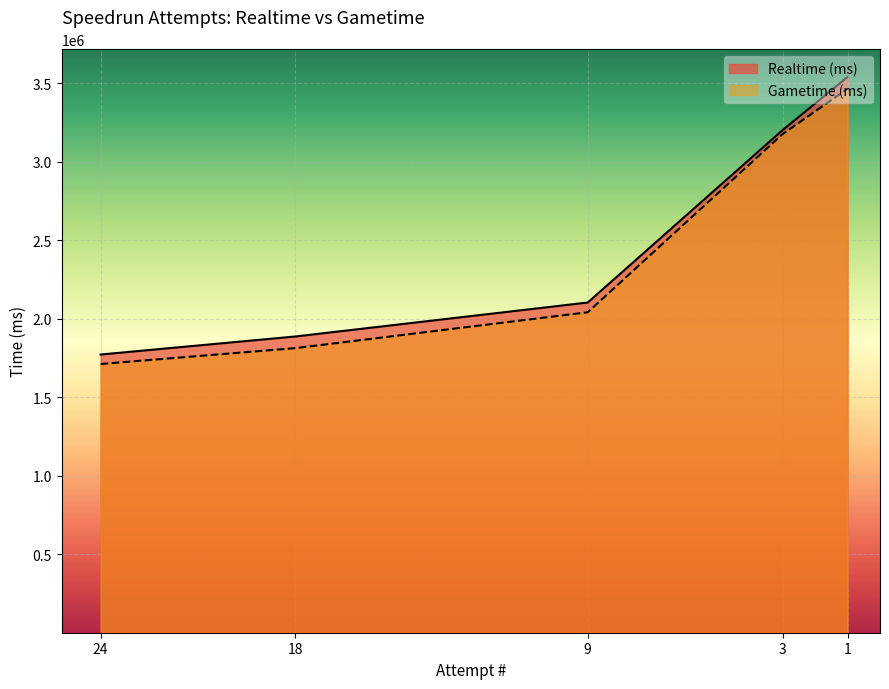

List the labels in order of Gametime (ms) value, largest first.

1, 3, 9, 18, 24